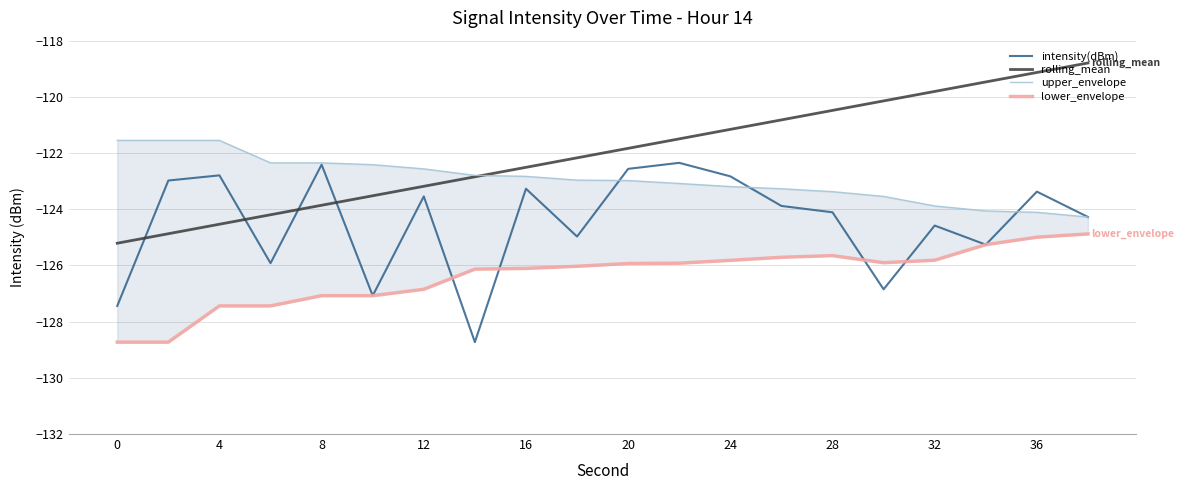

How many categories are shown in the chart?

20